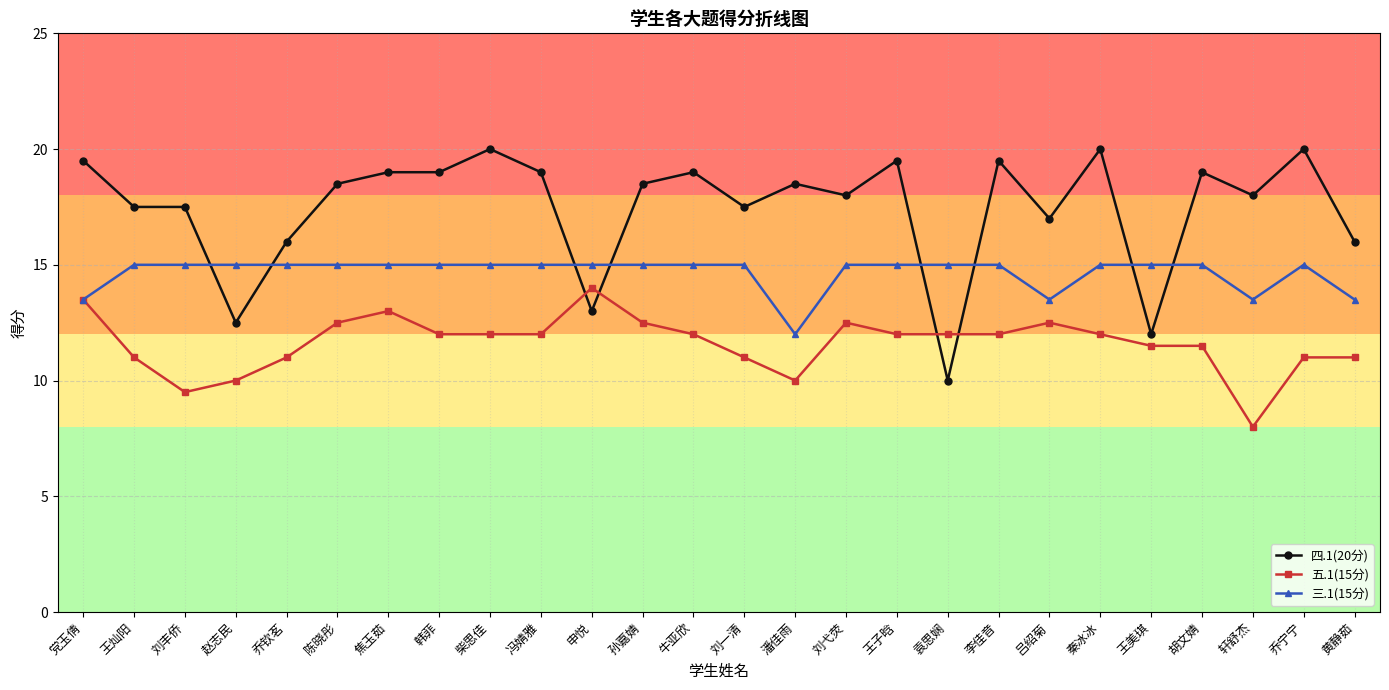

Which category has the lowest value across all series?

轩舒杰